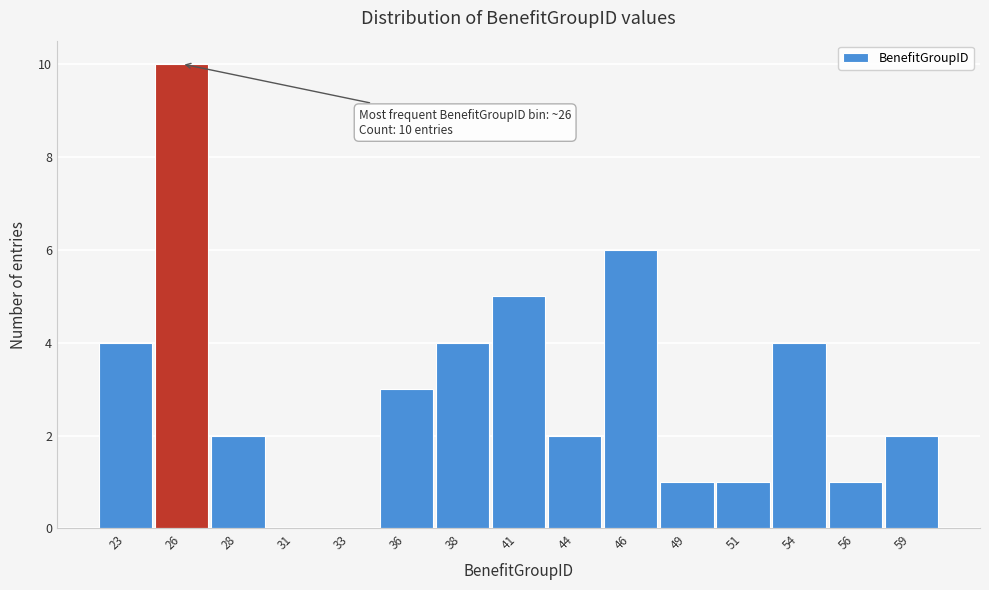

Reading right to left, transcribe all the data shown in this chart.

59=2	56=1	54=4	51=1	49=1	46=6	44=2	41=5	38=4	36=3	33=0	31=0	28=2	26=10	23=4